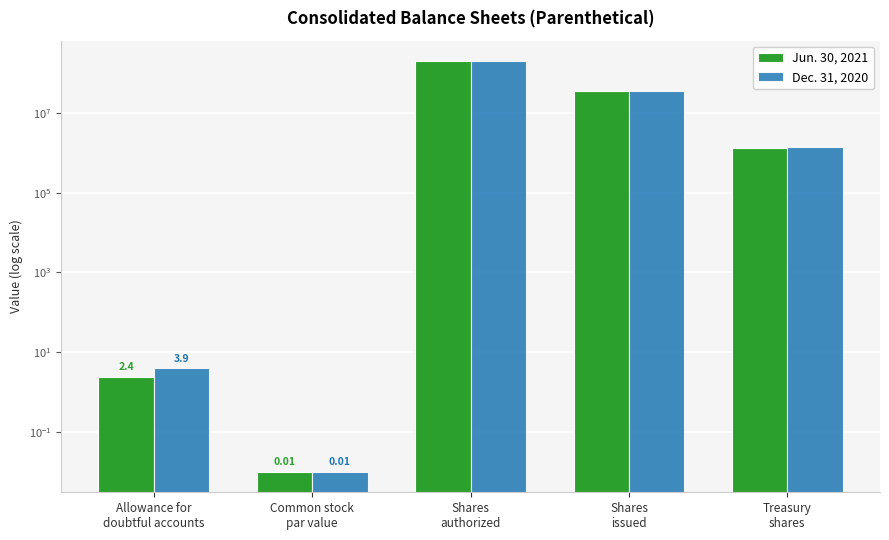

Rank the series by their average value, from highest to lowest.

Dec. 31, 2020, Jun. 30, 2021